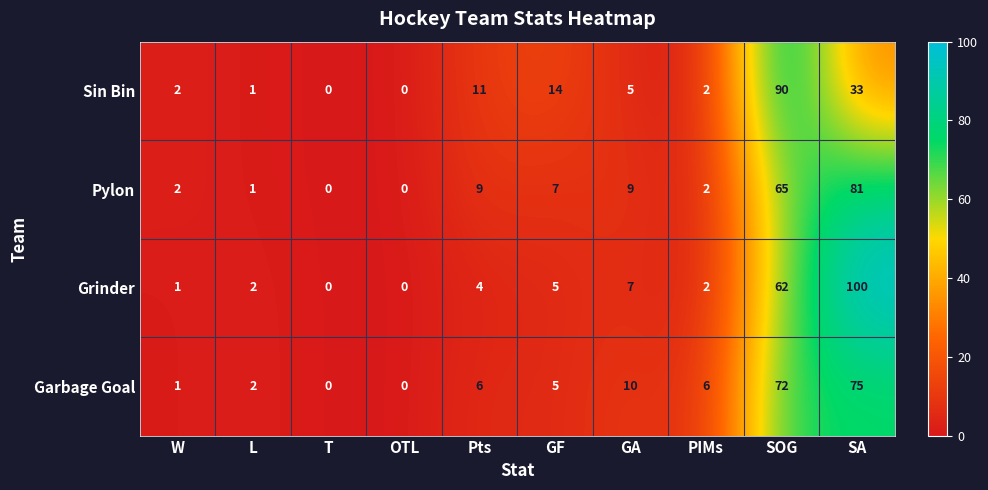

At which label does Garbage Goal reach its peak?

SA